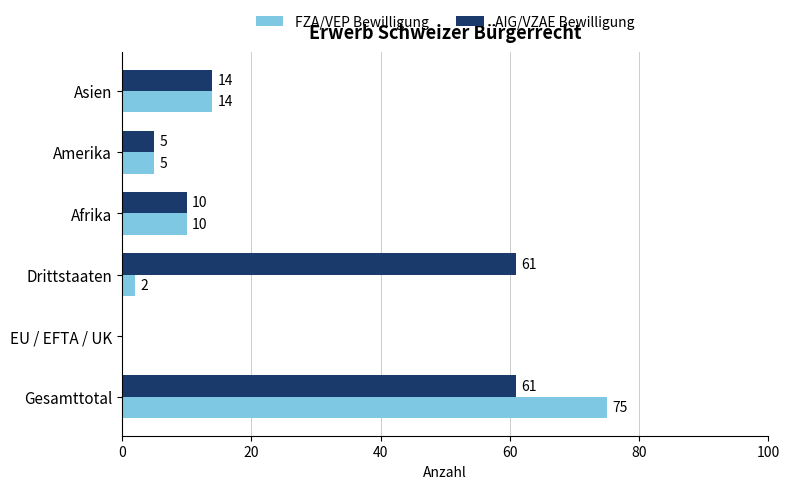

What is the highest value of the AIG/VZAE Bewilligung series?

61